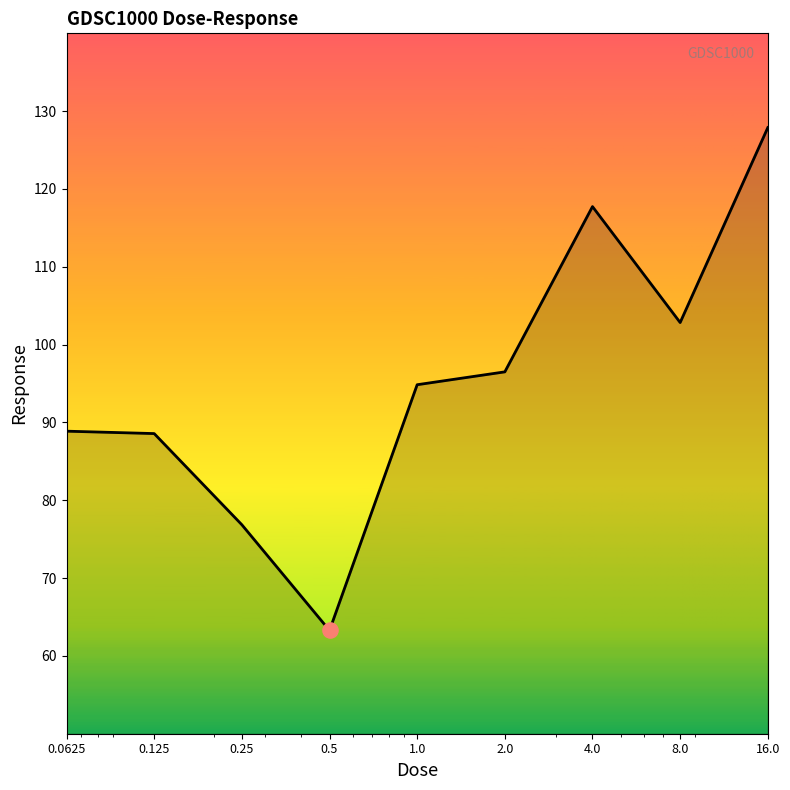

What is the difference between the maximum and minimum values?

64.6